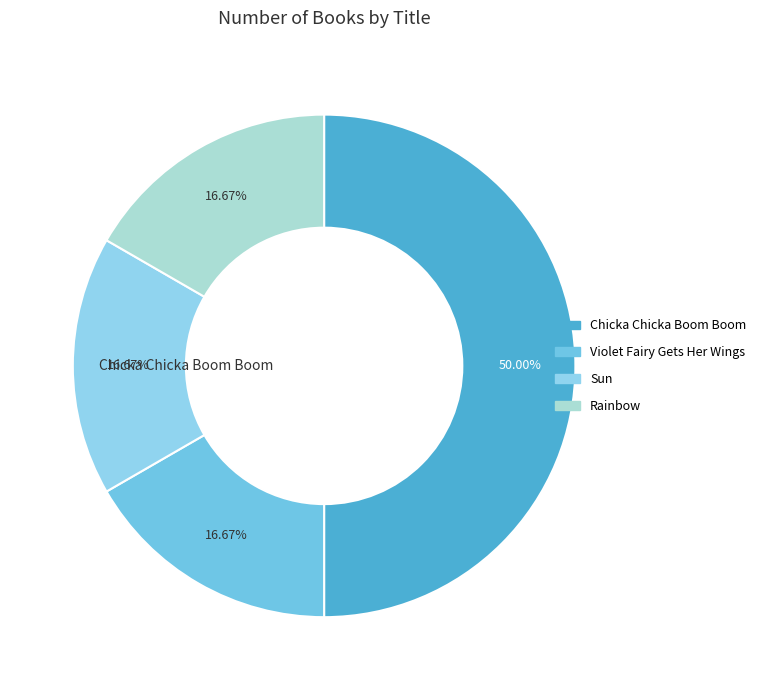

To the nearest percent, what is the average slice percentage?

25%